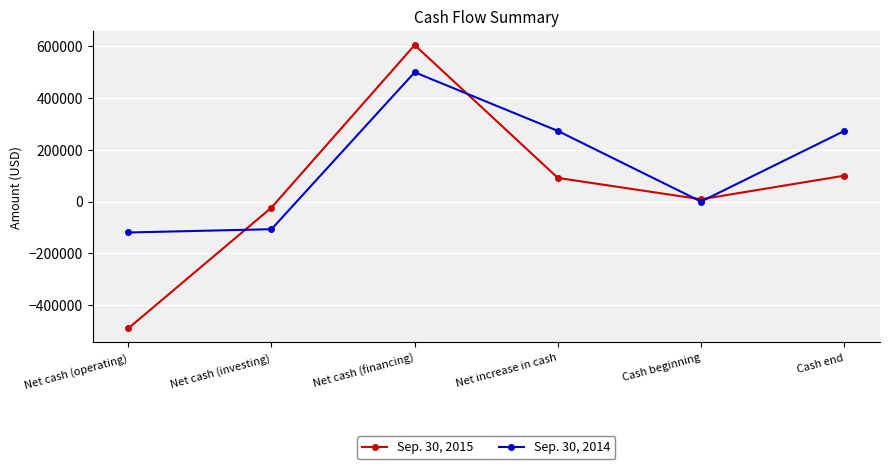

True or false: Sep. 30, 2014 has a value of 272860 at Cash end.

True